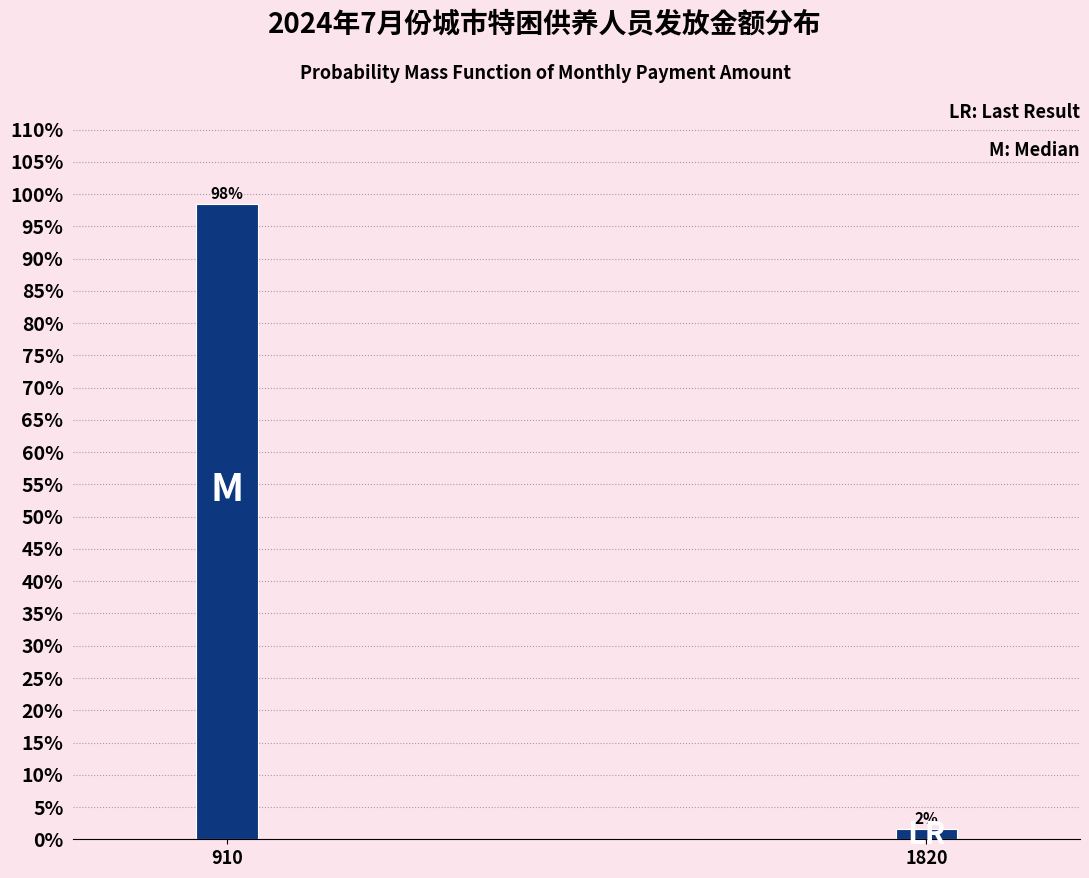

What is the sum of the values at 1820 and 910?

100.0